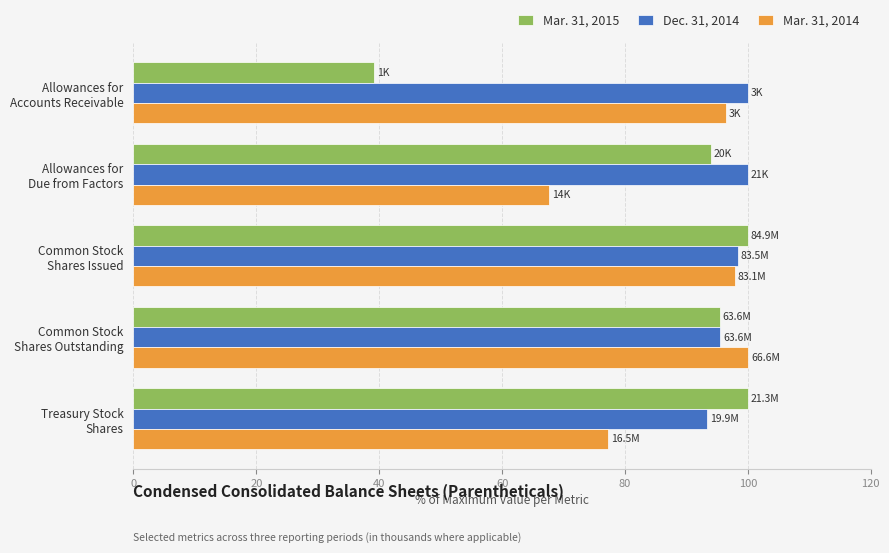

Rank the series by their average value, from highest to lowest.

Dec. 31, 2014, Mar. 31, 2014, Mar. 31, 2015